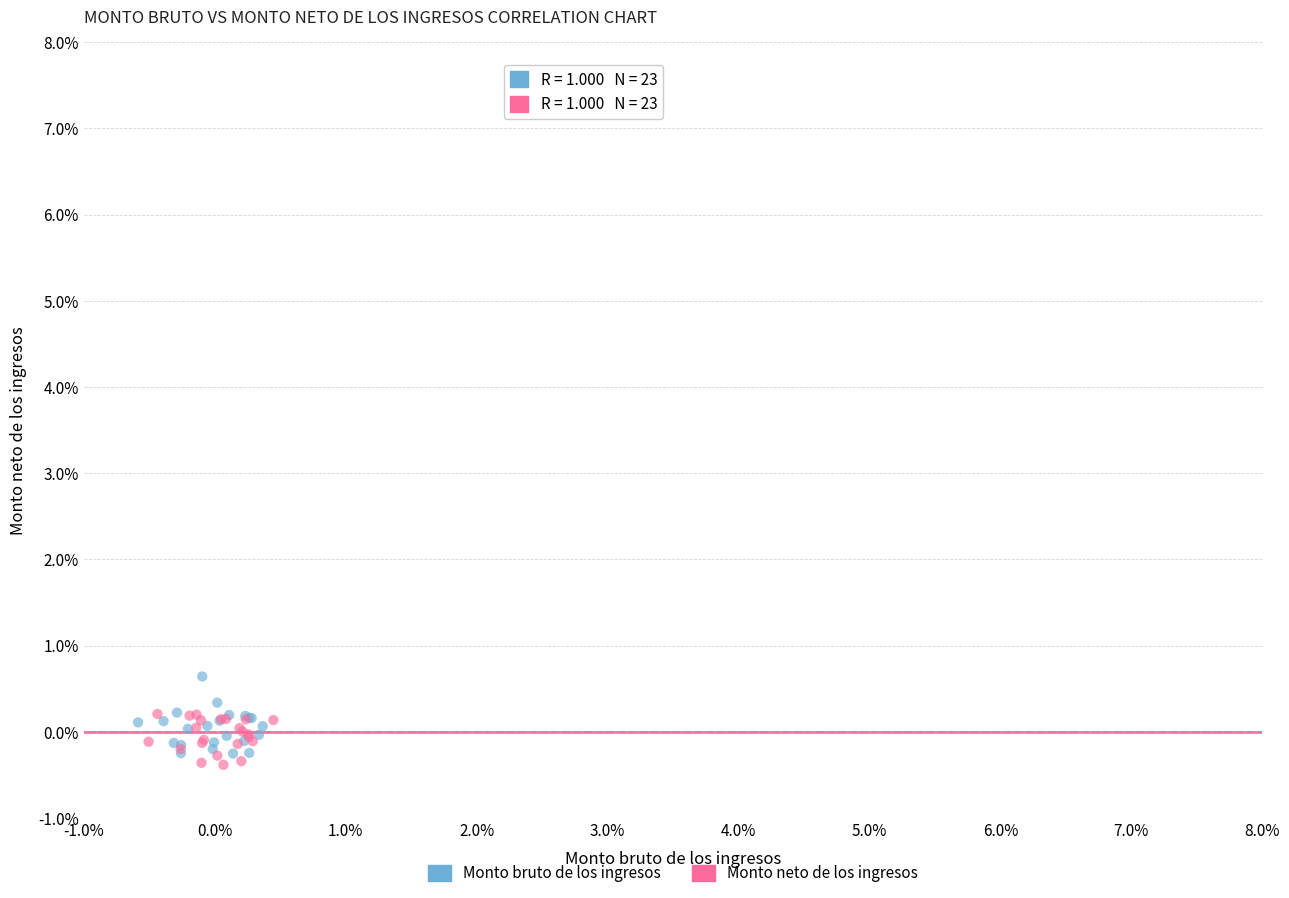

What are all the series names shown in the legend?

Monto bruto de los ingresos, Monto neto de los ingresos